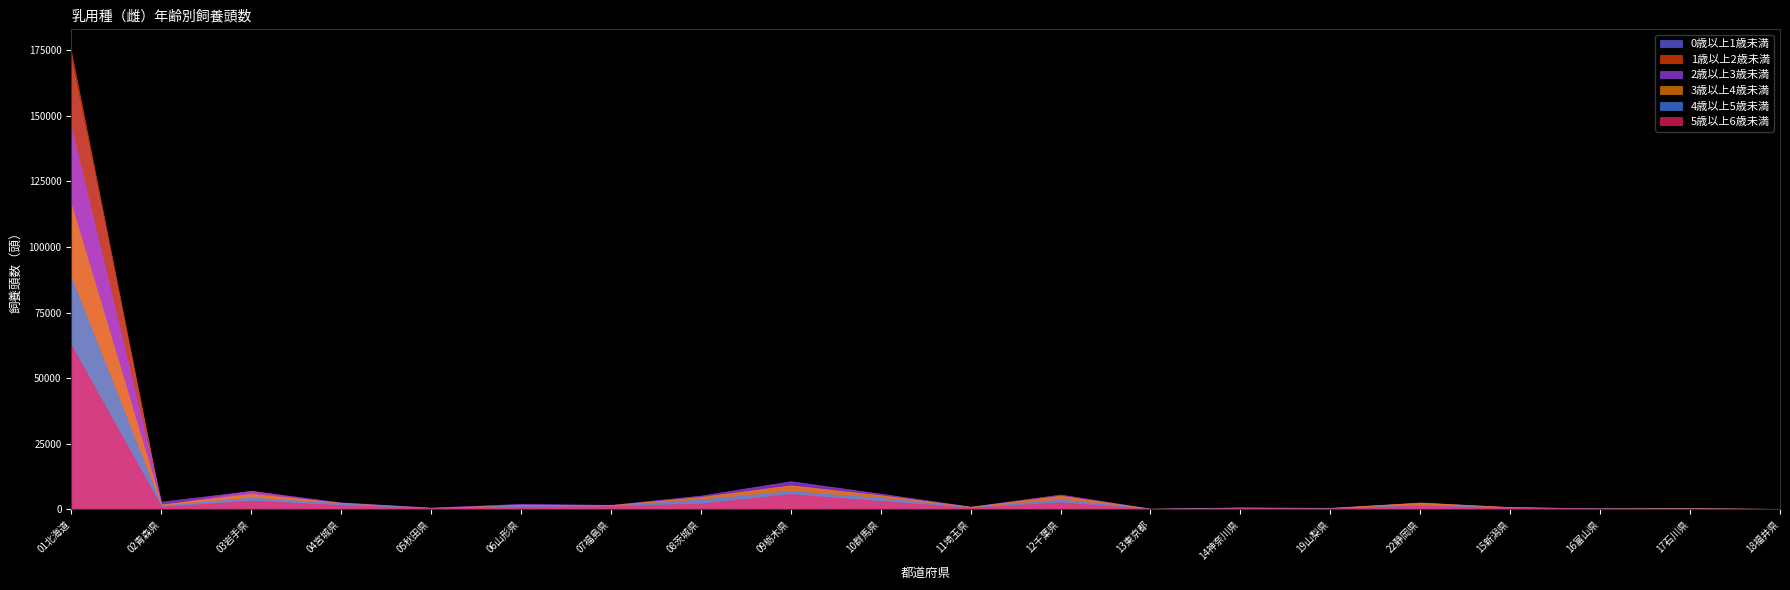

What is the average value of the 3歳以上4歳未満 series?

8068